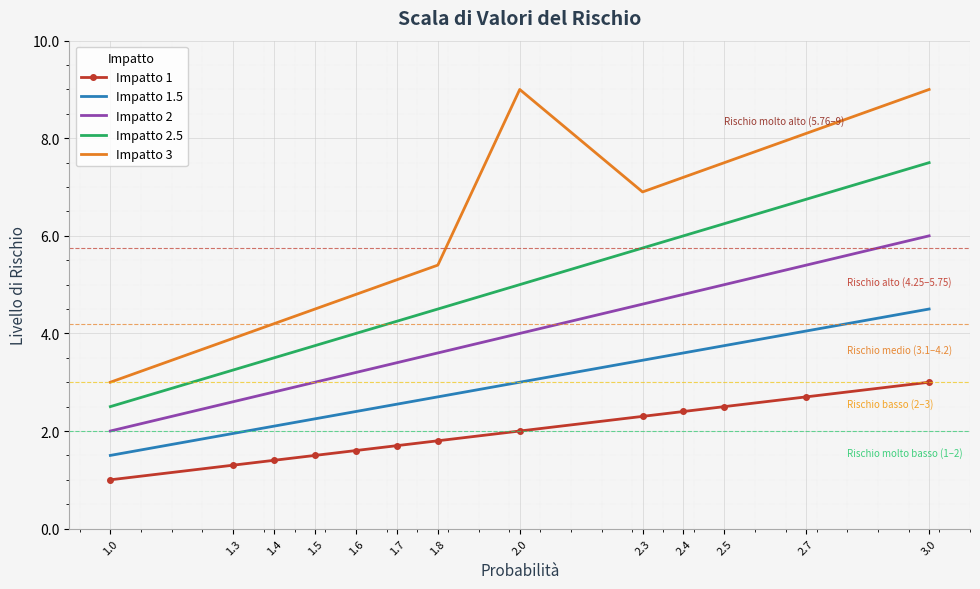

Rank the series by their average value, from lowest to highest.

Impatto 1, Impatto 1.5, Impatto 2, Impatto 2.5, Impatto 3